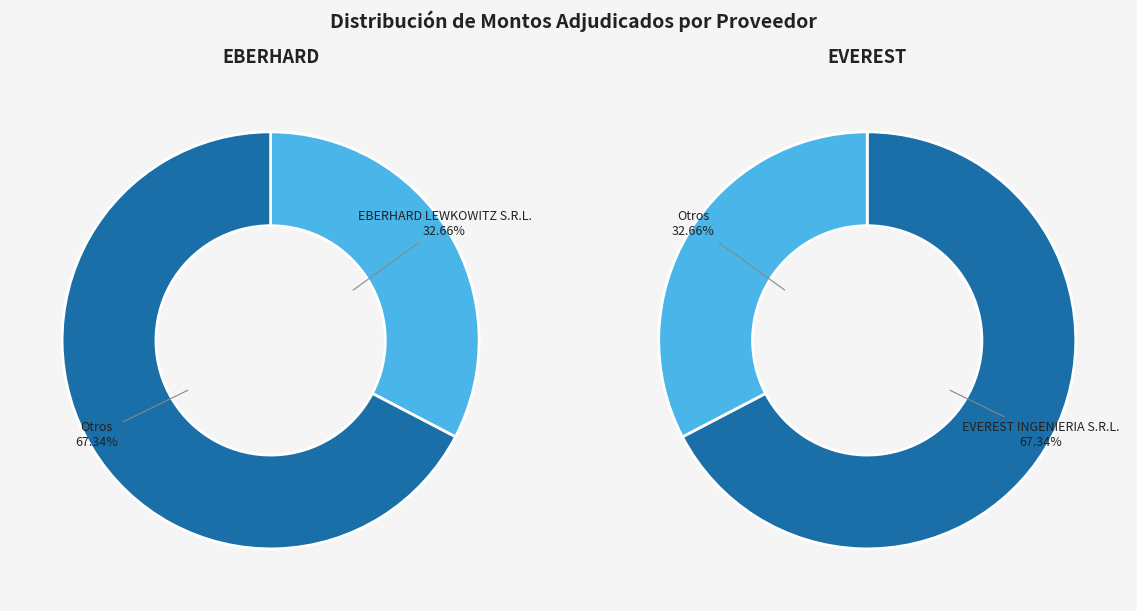

What percentage is the EBERHARD LEWKOWITZ S.R.L. slice, to the nearest percent?

33%